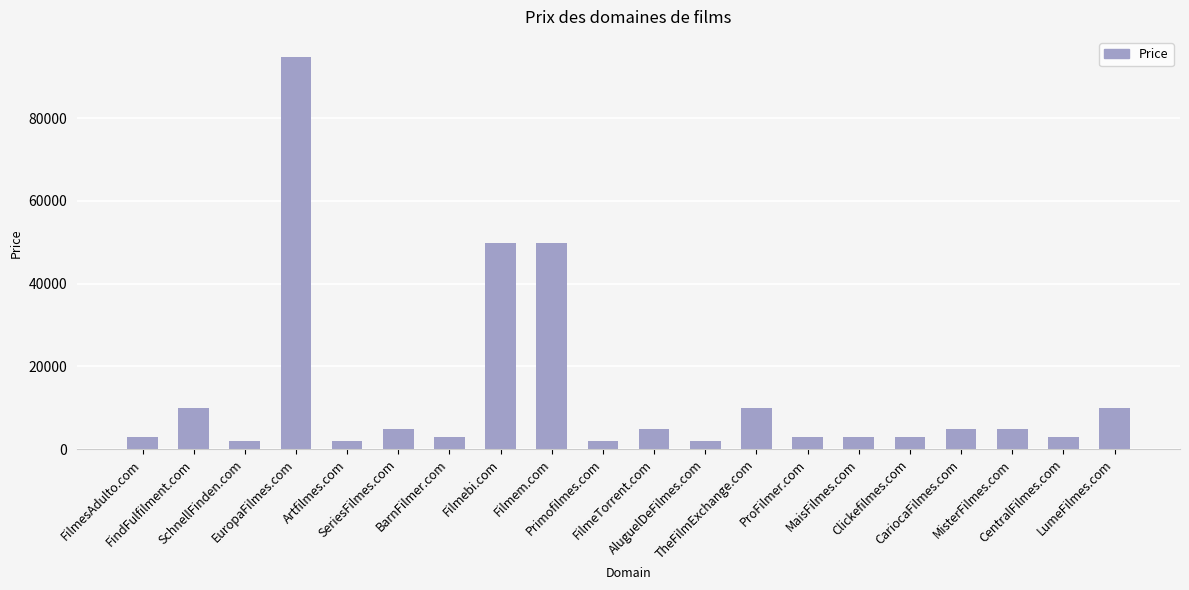

Reading left to right, extract all data points from this chart.

2888	9888	1888	94888	1888	4888	2888	49888	49888	1888	4888	1888	9888	2888	2888	2888	4888	4888	2888	9888